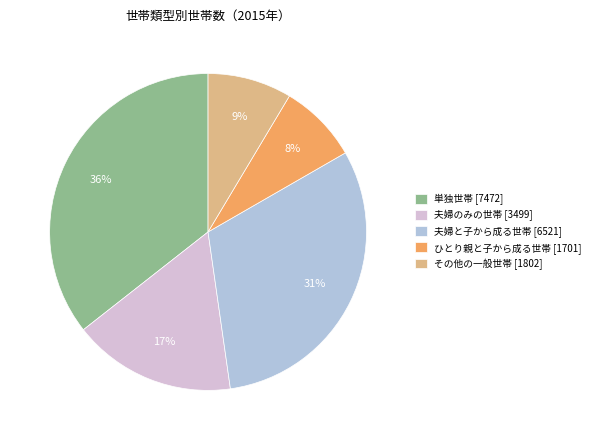

To the nearest percent, what is the average slice percentage?

20%